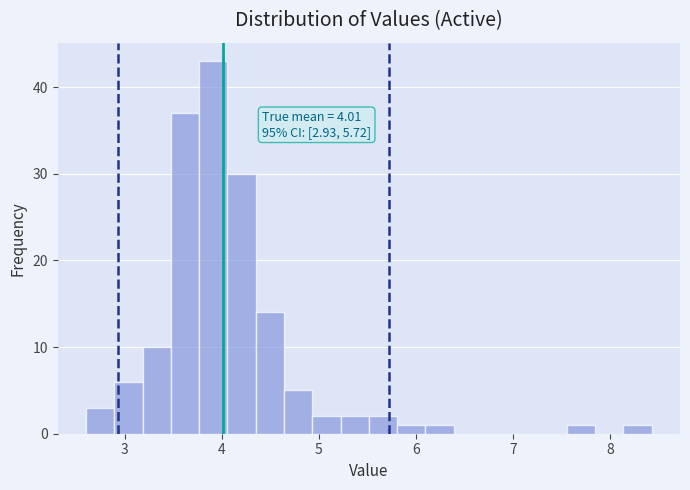

Read against the x-axis, roughly where is the centre of the tallest bar?

3.9